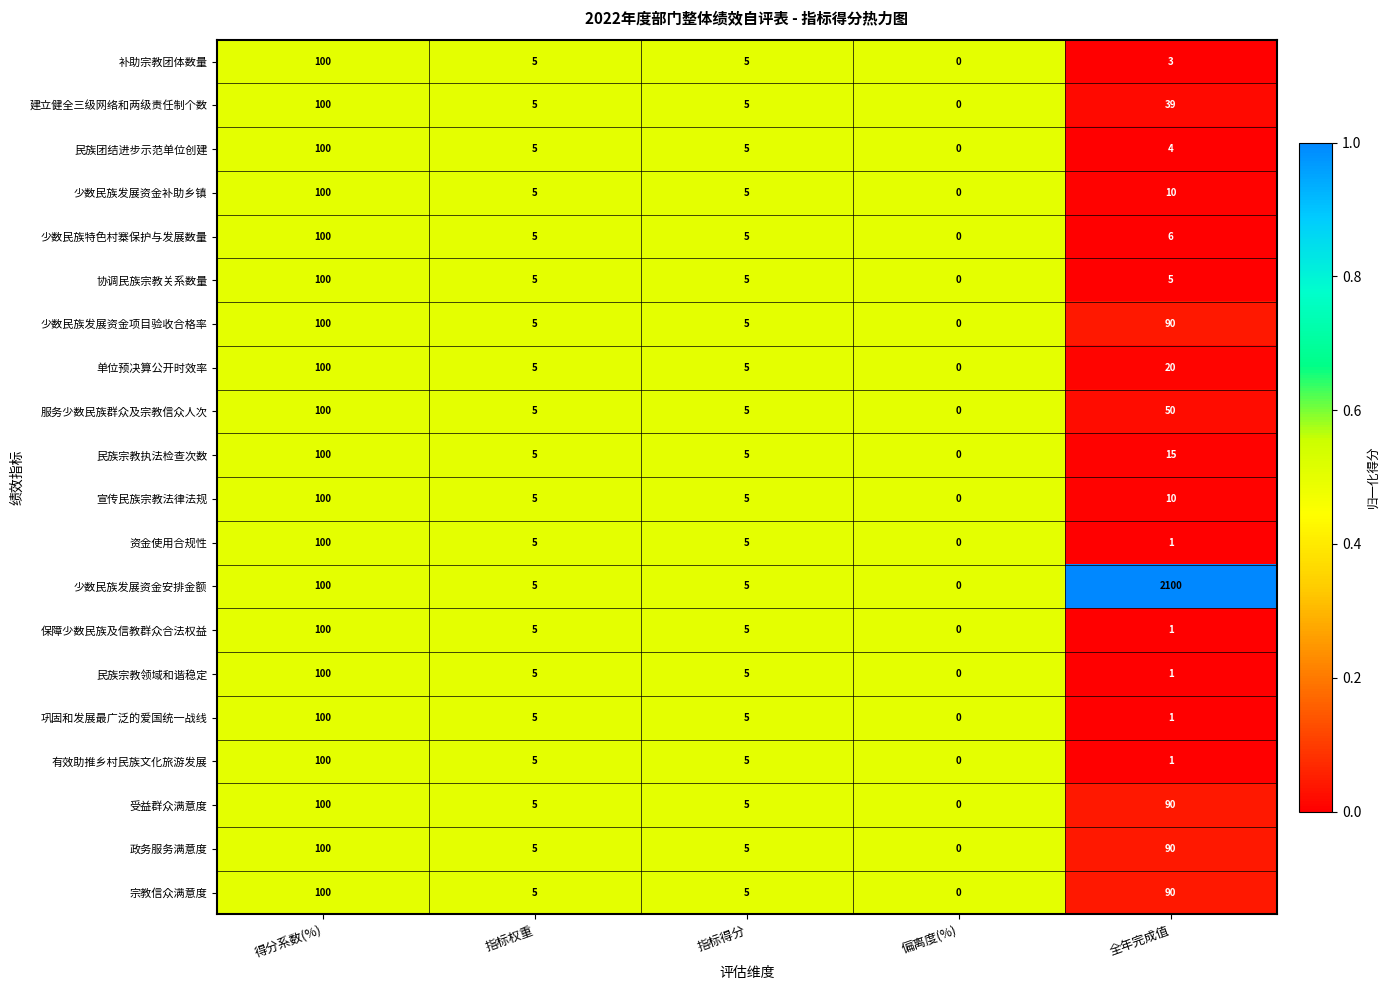

What is the average value of the 保障少数民族及信教群众合法权益 series?

22